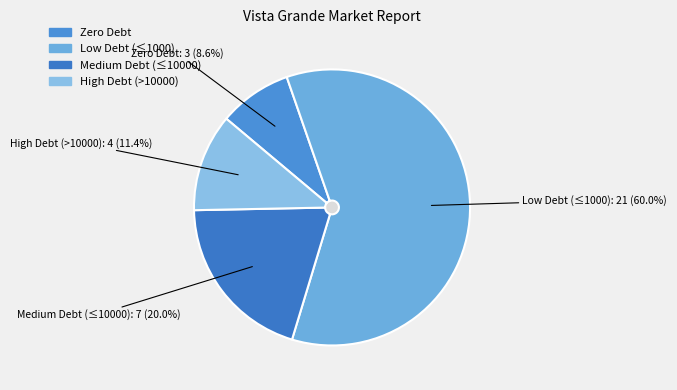

What portion of the pie excludes 6?

100.0%